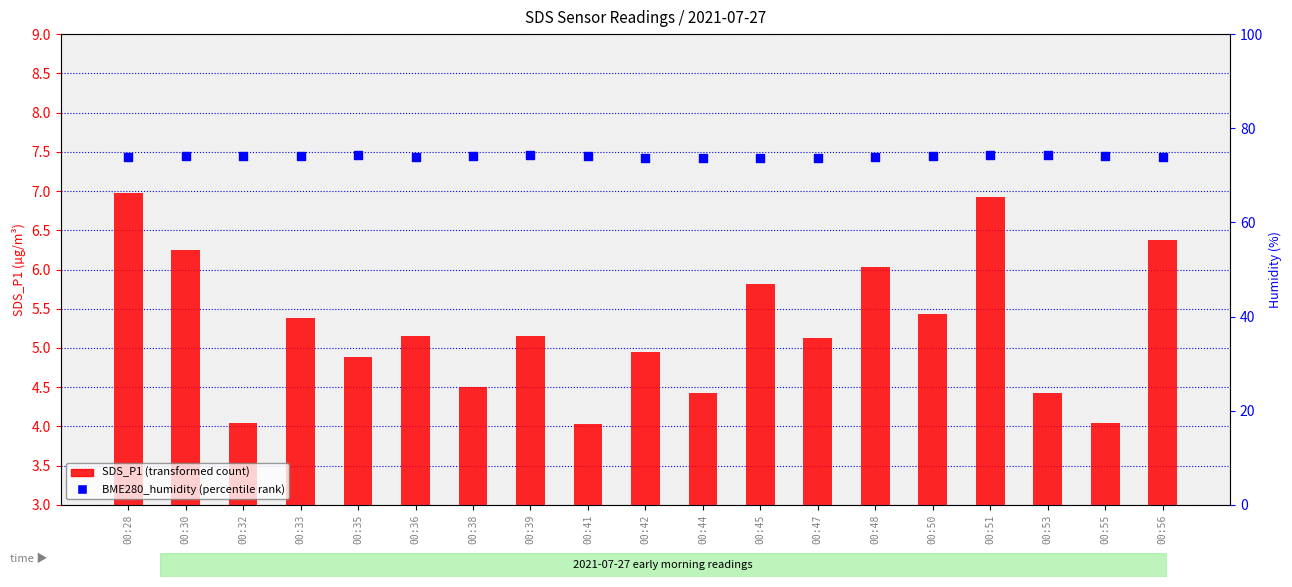

At how many categories does at least one series exceed 39?

19